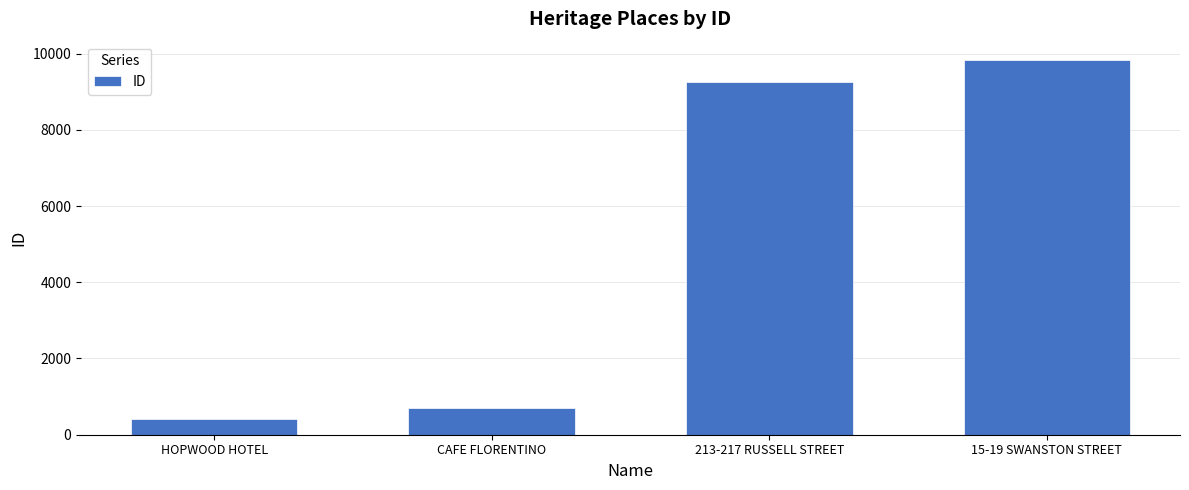

What is the ratio of the value at 213-217 RUSSELL STREET to the value at CAFE FLORENTINO?

13.2